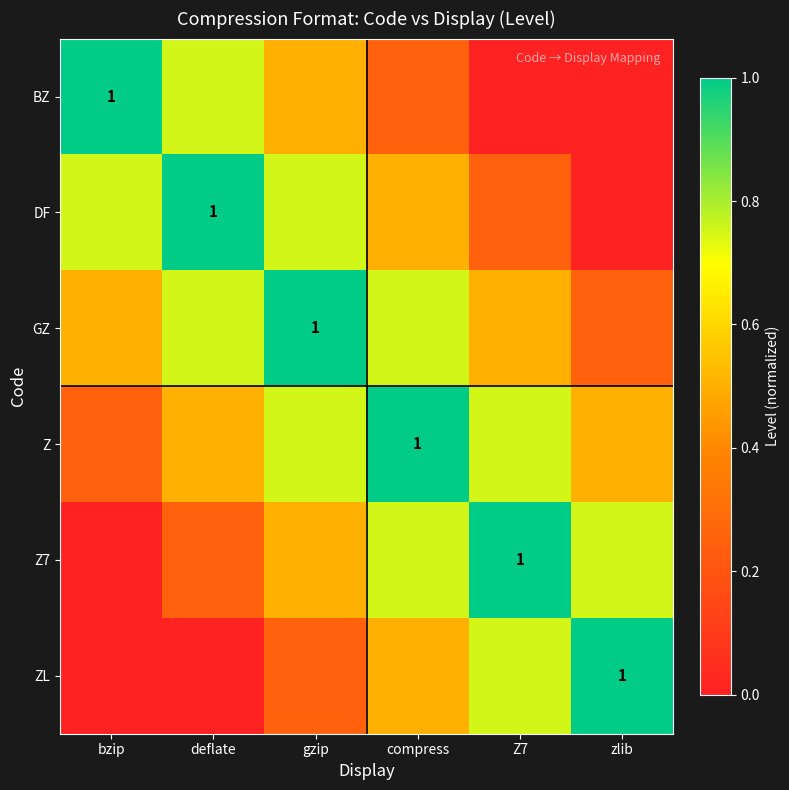

Count the number of data series in this chart.

6